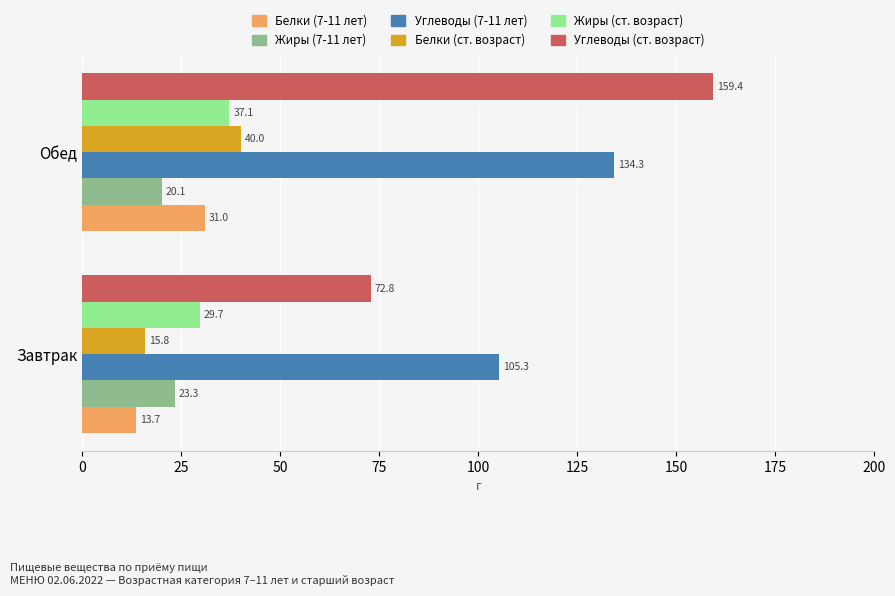

At how many categories does at least one series exceed 132?

1